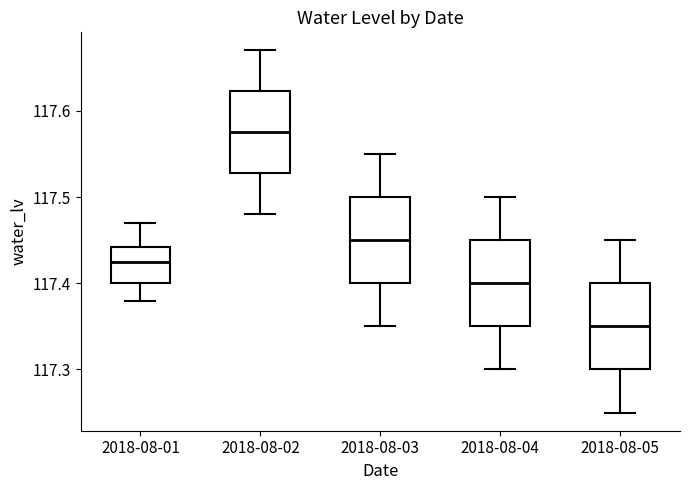

Which box has the highest median line?

2018-08-02